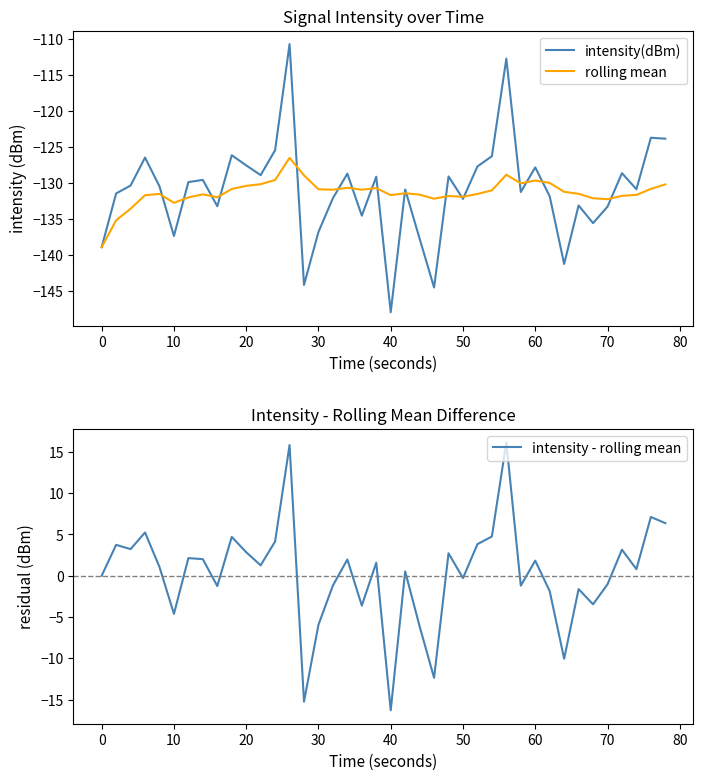

What is the smallest value displayed?

-148.0